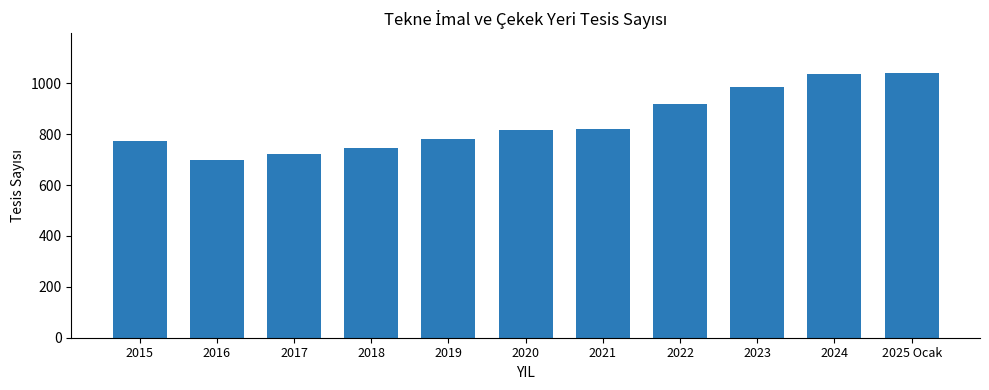

Which category has the lowest value across all series?

2016